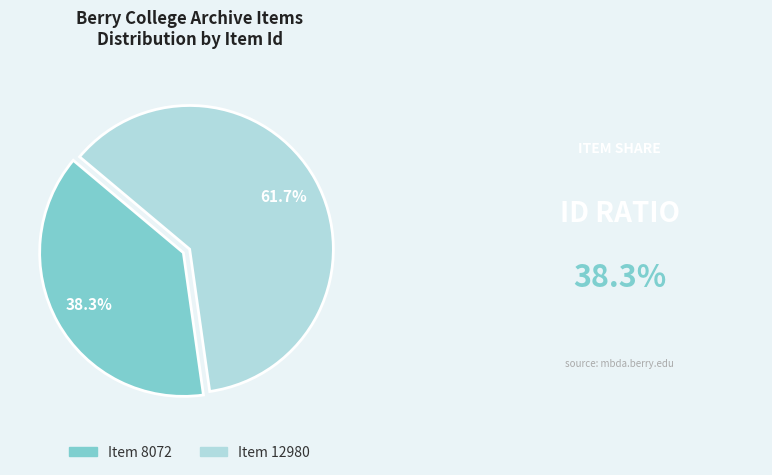

To the nearest percent, what is the average slice percentage?

50%